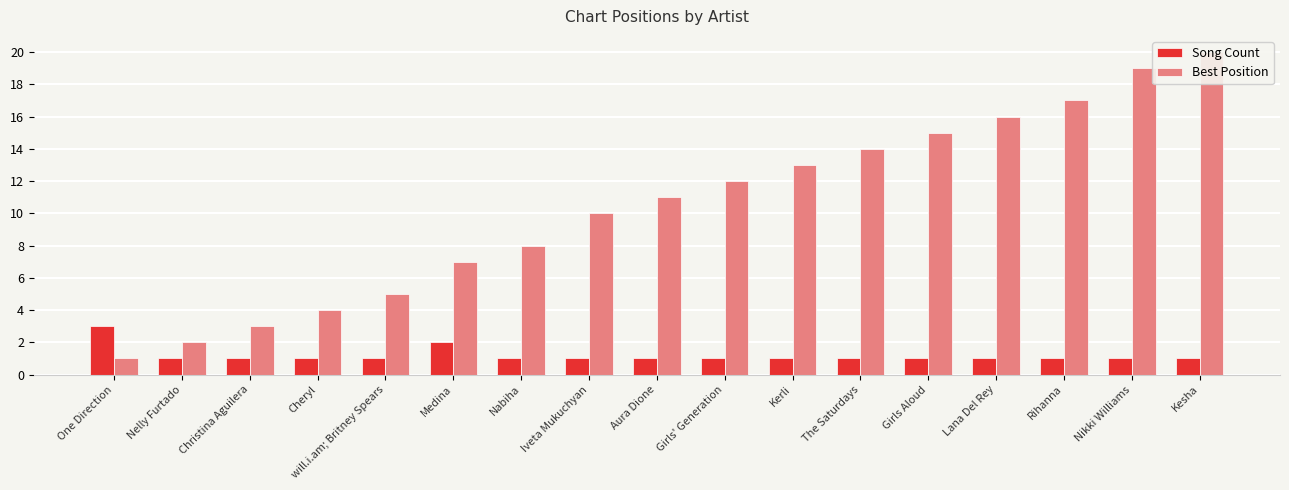

Is the value of Best Position at Iveta Mukuchyan greater than the value of Song Count at Kesha?

Yes